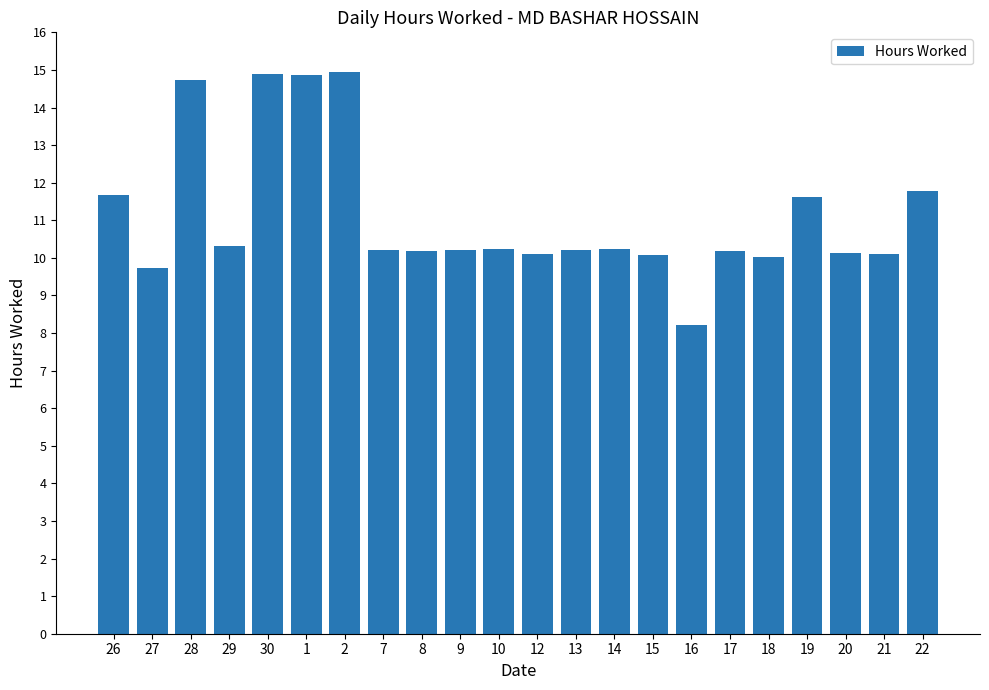

The chart shows a value of 10.2 at 14. True or false?

True